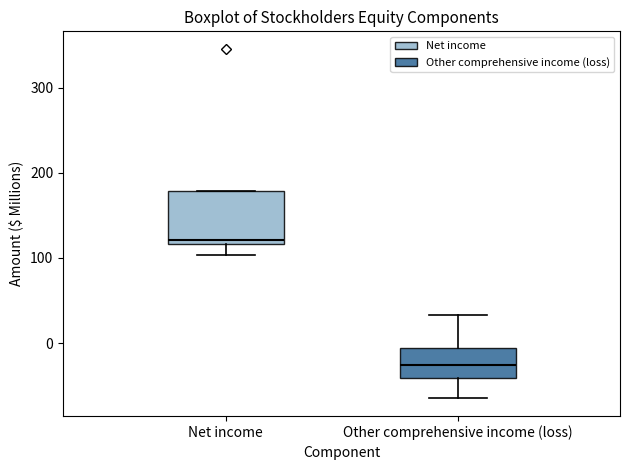

Reading left to right, read every box against the y-axis: the position of its median line, the range the box covers, and the ends of its whiskers. The values are not printed on the chart, so give them approximately, as read against the axis.

Net income: median 120 (just above the box's lower edge), box 120 to 180, whiskers 100 to 180
Other comprehensive income (loss): median -30, box -40 to -10, whiskers -70 to 30